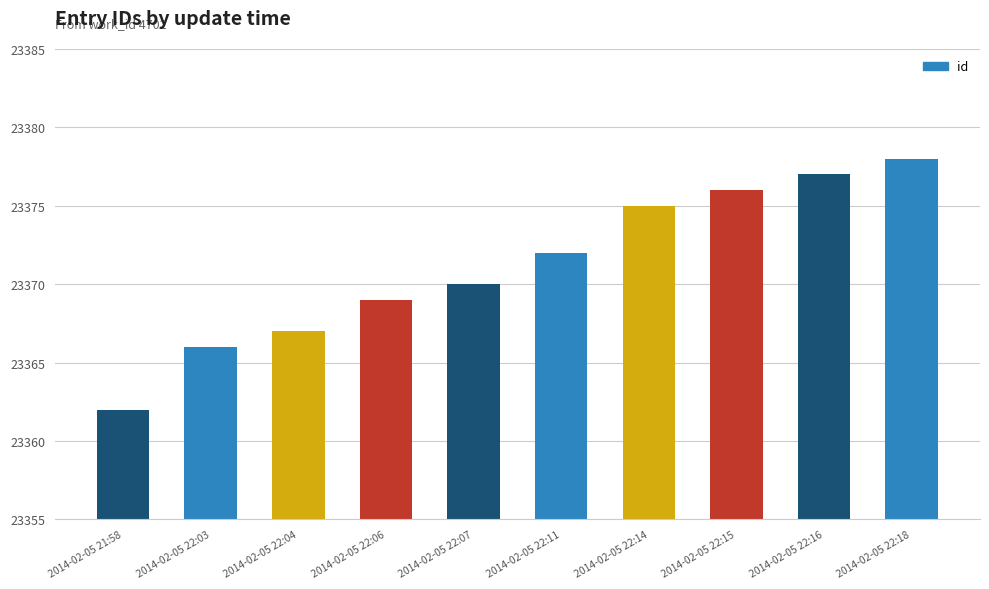

Is it true that the value at 2014-02-05 22:03 is 38648?

False